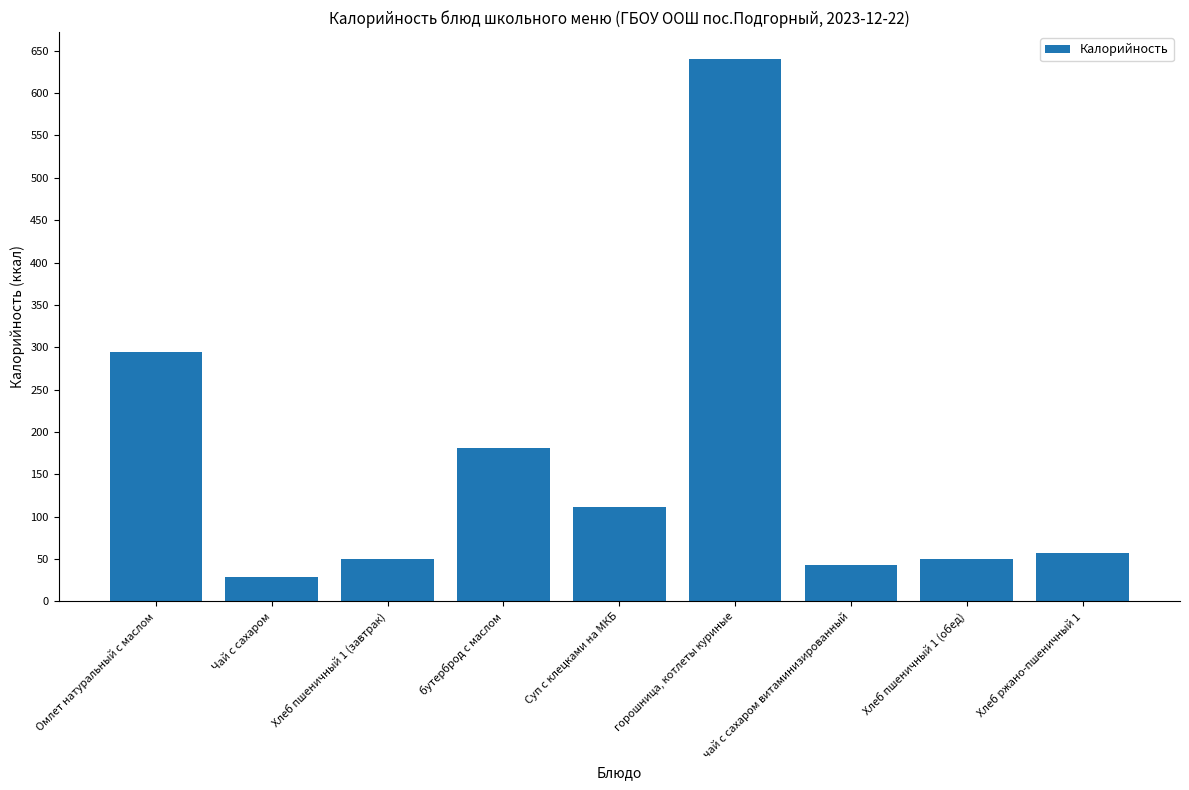

The value at Хлеб ржано-пшеничный 1 is 57. True or false?

True